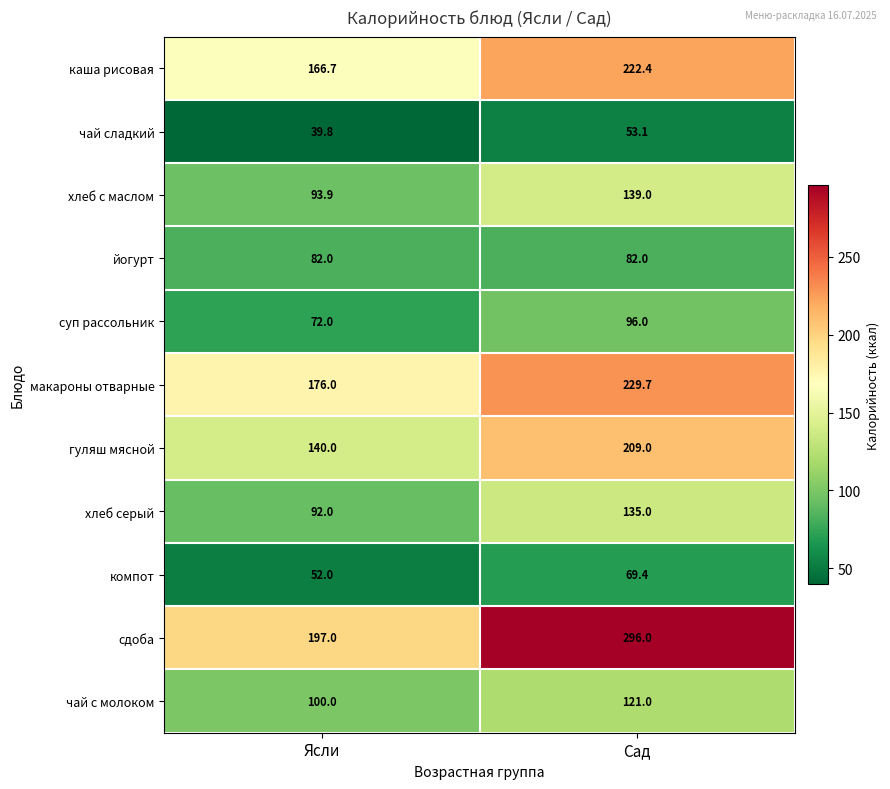

What is the approximate value of гуляш мясной at Ясли?

140.0